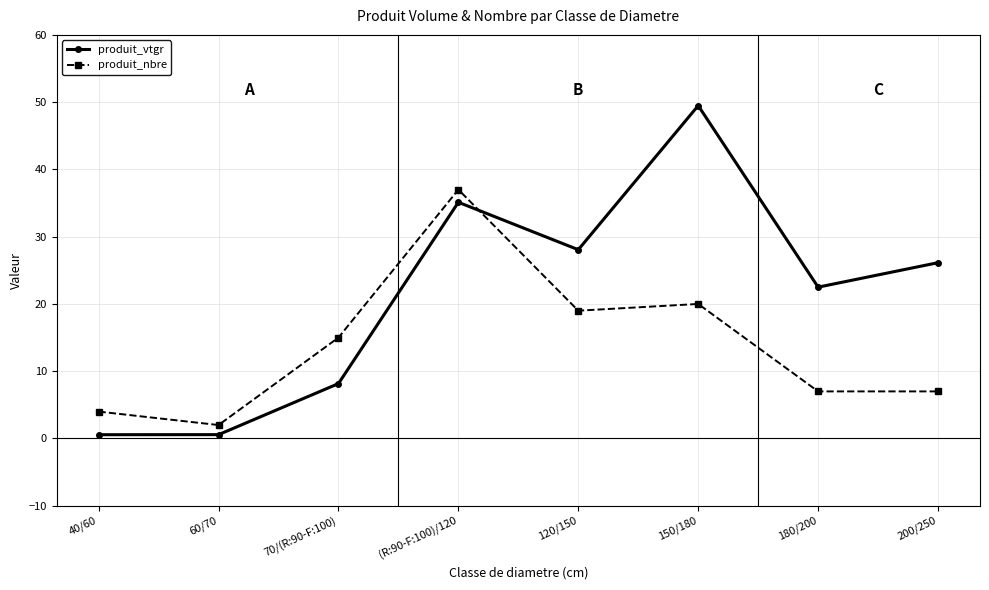

How many interior local peaks does the produit_vtgr series have?

2